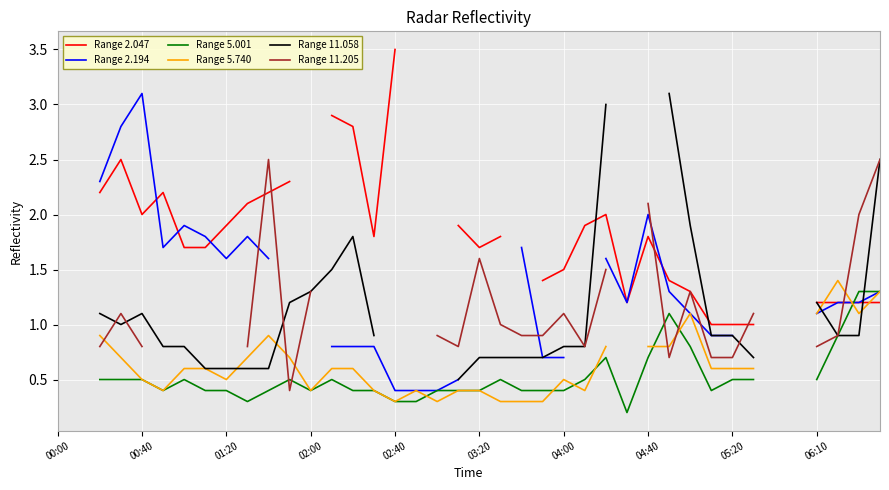

The Range 5.740 series shows 0.4 at 04:40. True or false?

False